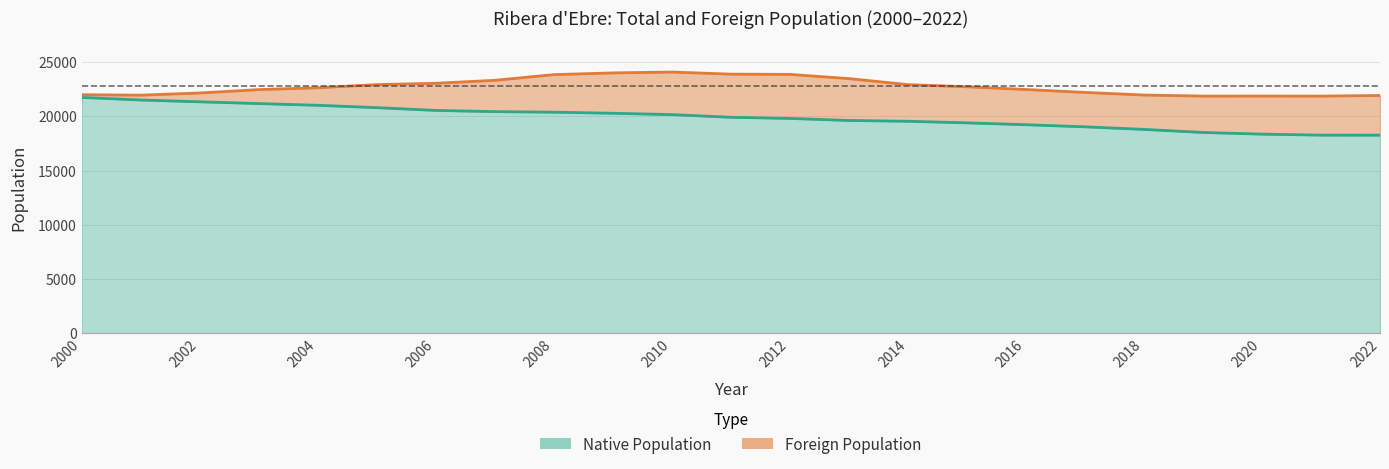

How many values are below 22632?

11